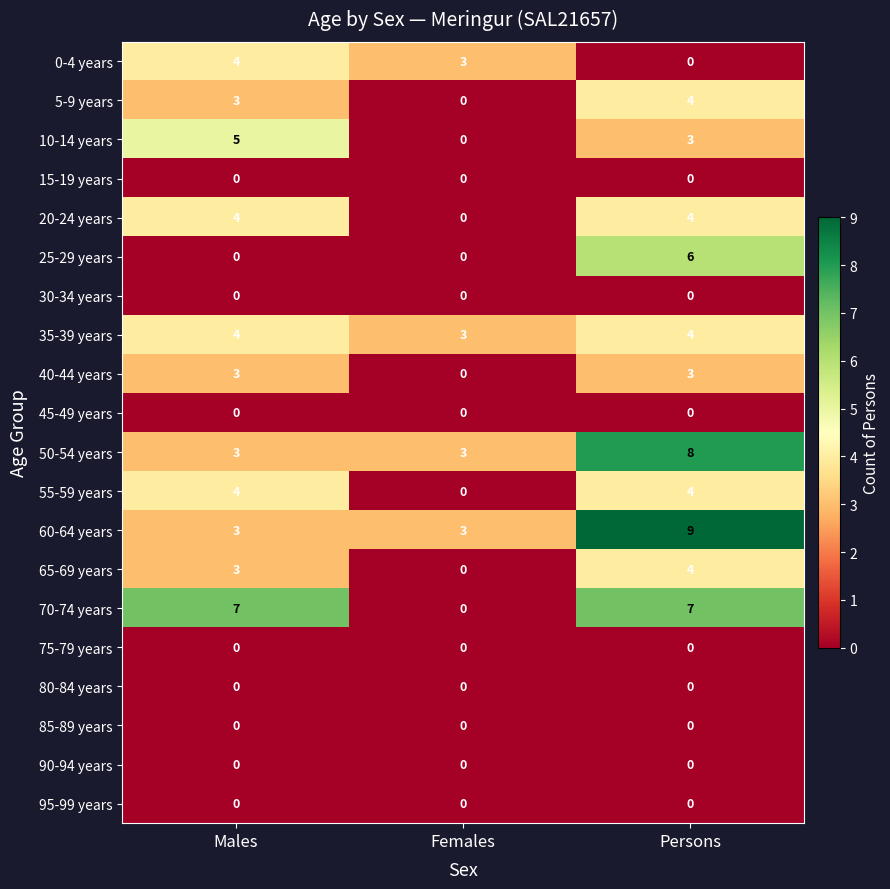

How many 25-29 years values are between 0 and 6?

3